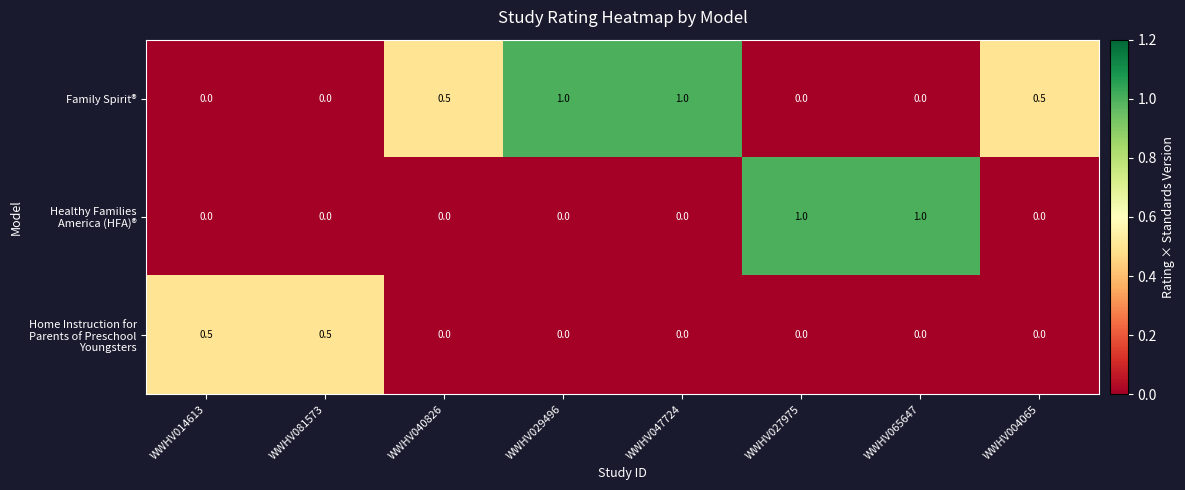

What is the difference between the highest and lowest values at WWHV004065?

0.5